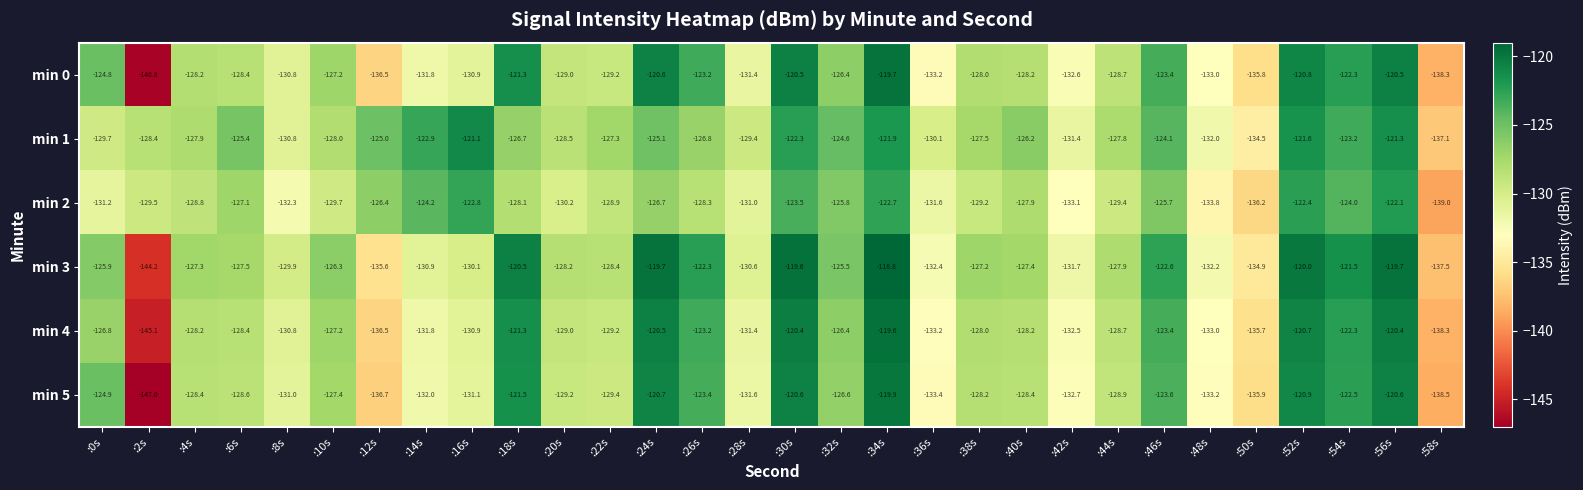

At :2s, list the series in order from smallest to largest.

min 5, min 0, min 4, min 3, min 2, min 1